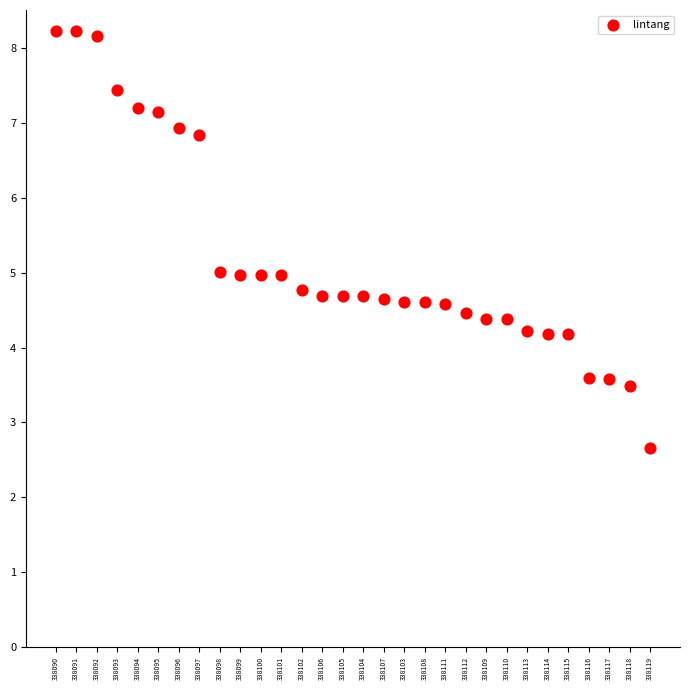

What is the range of Y values (max minus min)?

5.6